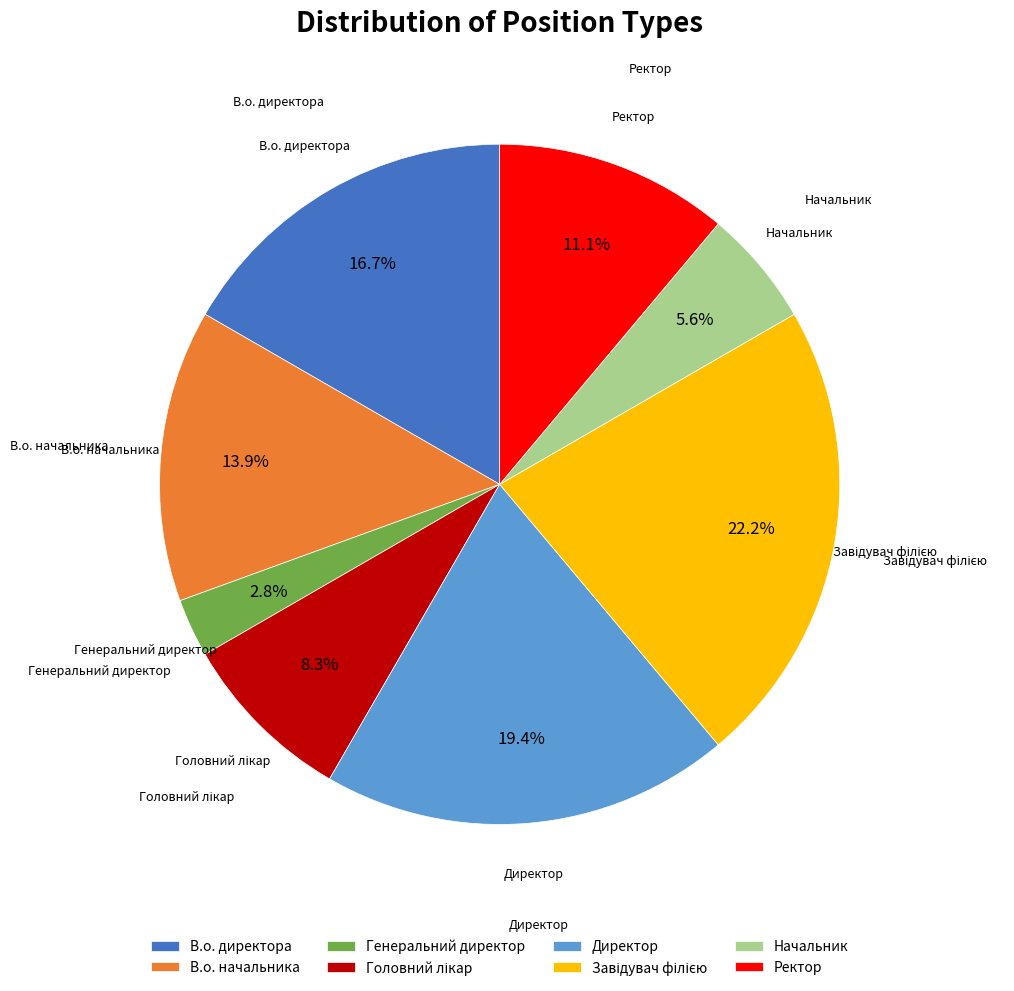

How many segments does this pie chart have?

8